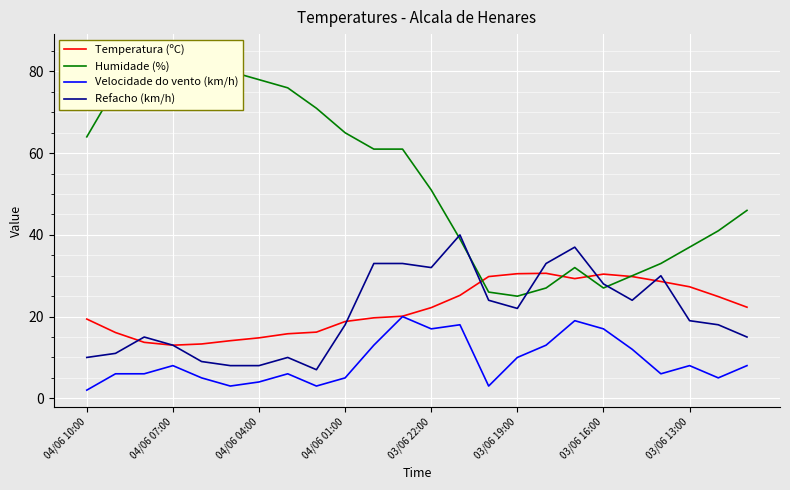

What is the maximum value for Refacho (km/h)?

40.0